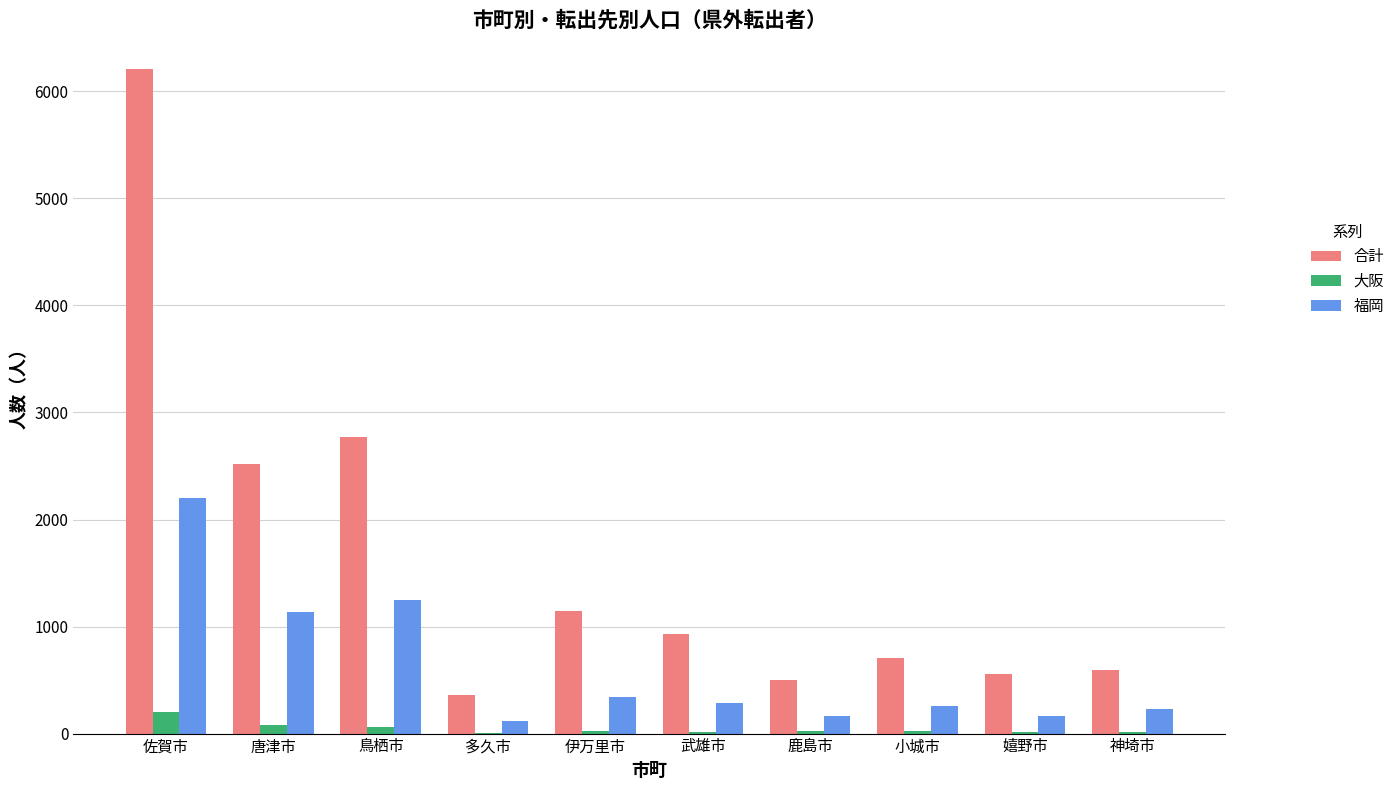

True or false: 大阪 has a value of 16 at 神埼市.

True